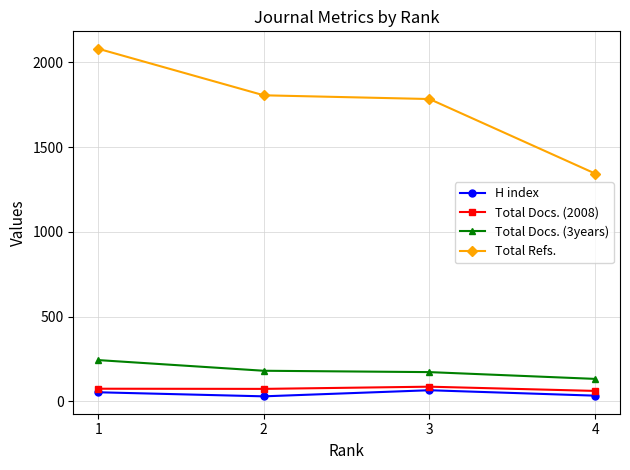

List the series in order of their peak value, highest first.

Total Refs., Total Docs. (3years), Total Docs. (2008), H index